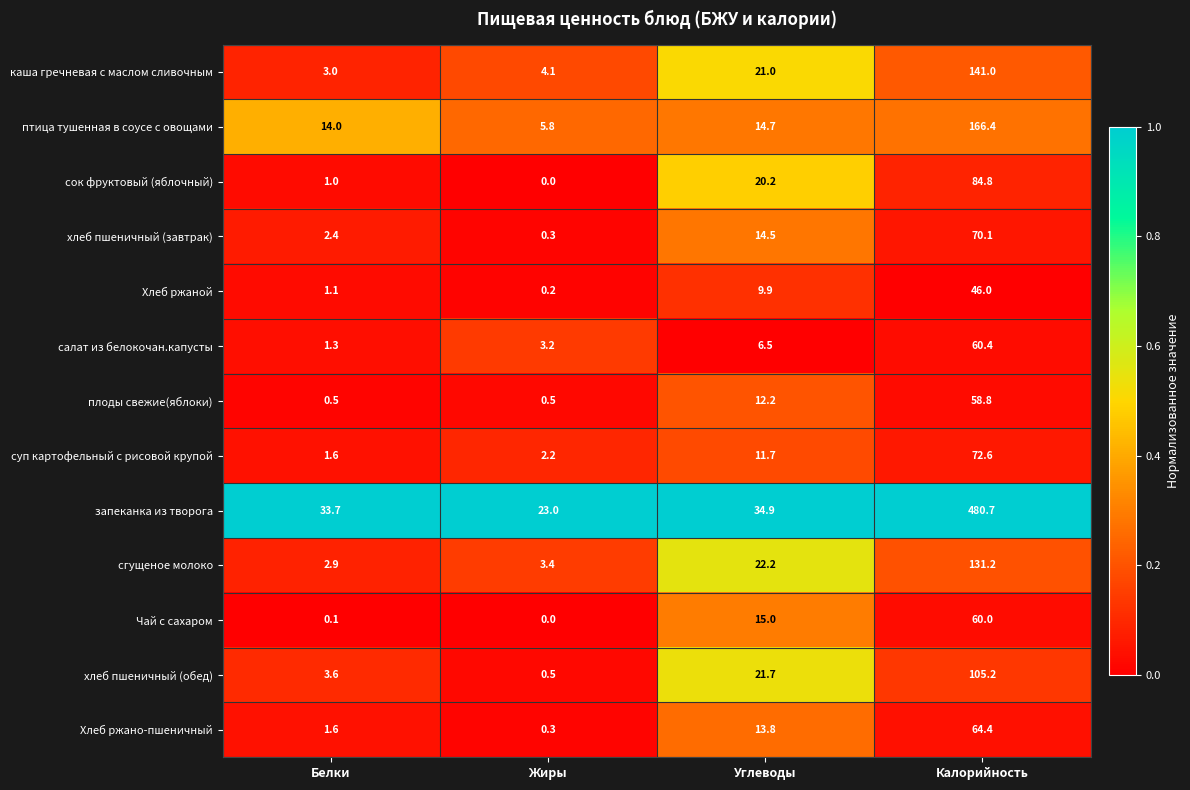

At how many categories does at least one series exceed 0?

4